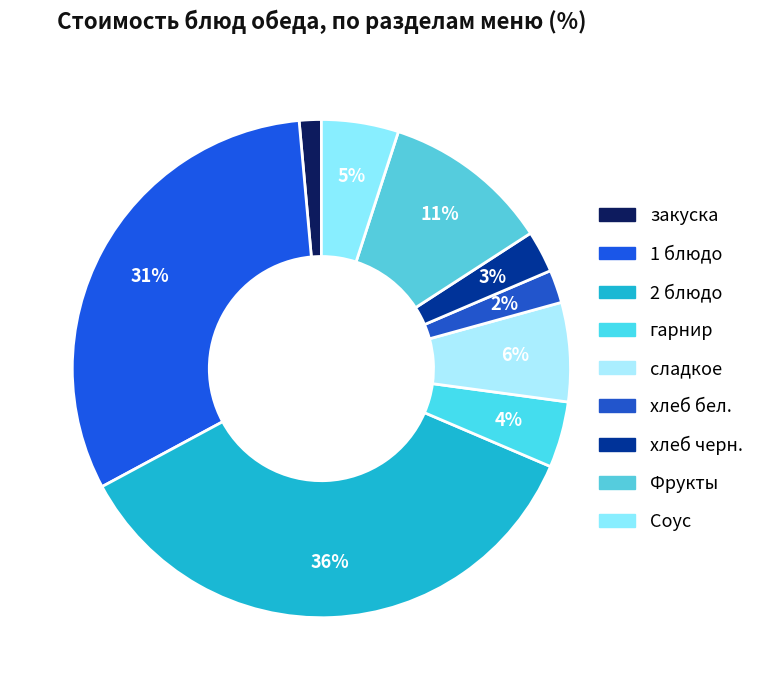

What is the smallest slice in the pie chart?

закуска